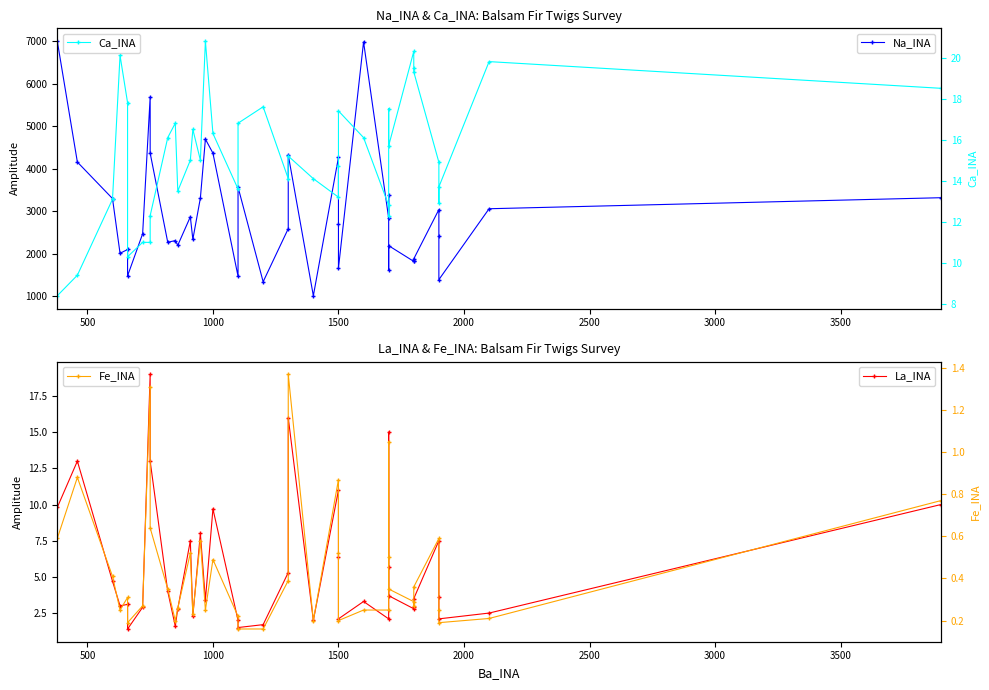

What is the value of the Ca_INA point at the 37th from the left?

13.7